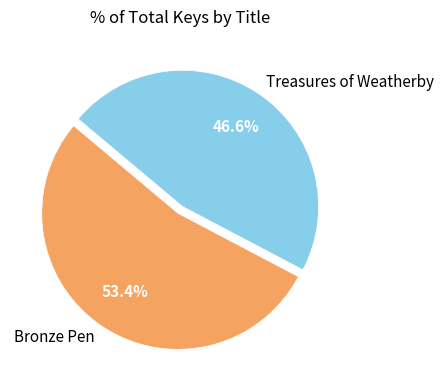

Which has a higher value, Bronze Pen or Treasures of Weatherby?

Bronze Pen